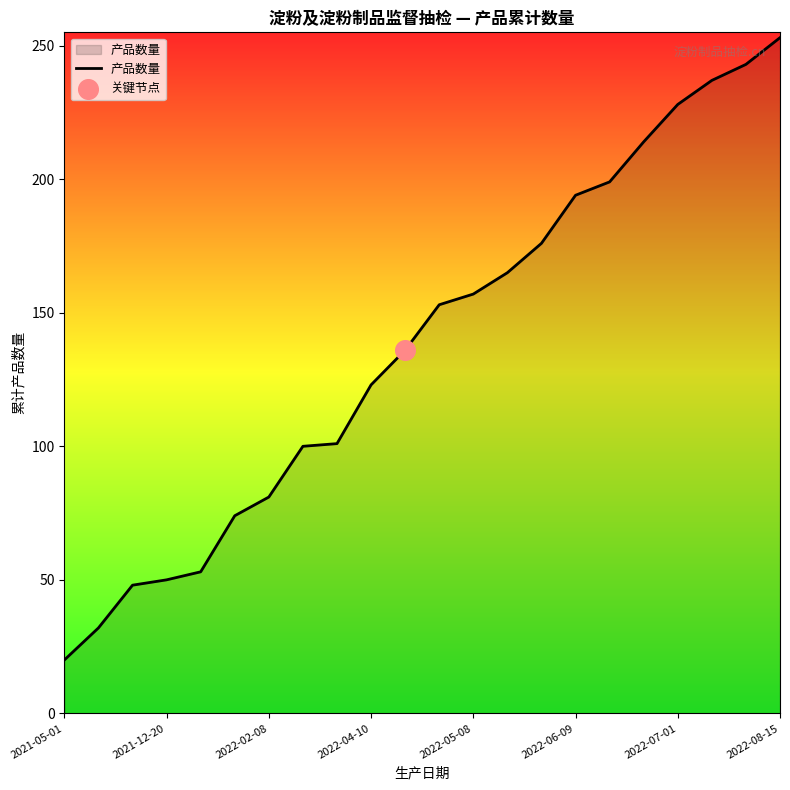

What is the maximum value shown in the chart?

253